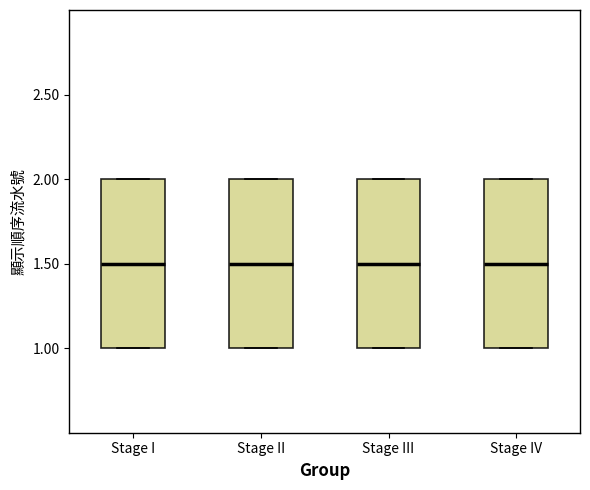

Reading left to right, read every box against the y-axis: the position of its median line, the range the box covers, and the ends of its whiskers. The values are not printed on the chart, so give them approximately, as read against the axis.

Stage I: median 1.5, box 1.0 to 2.0, whiskers 1.0 to 2.0
Stage II: median 1.5, box 1.0 to 2.0, whiskers 1.0 to 2.0
Stage III: median 1.5, box 1.0 to 2.0, whiskers 1.0 to 2.0
Stage IV: median 1.5, box 1.0 to 2.0, whiskers 1.0 to 2.0